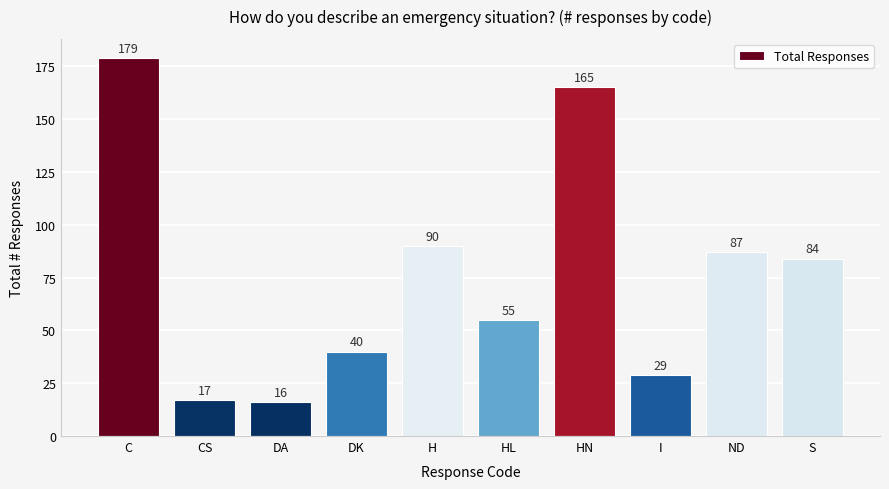

At which label is the value closest to 97?

H